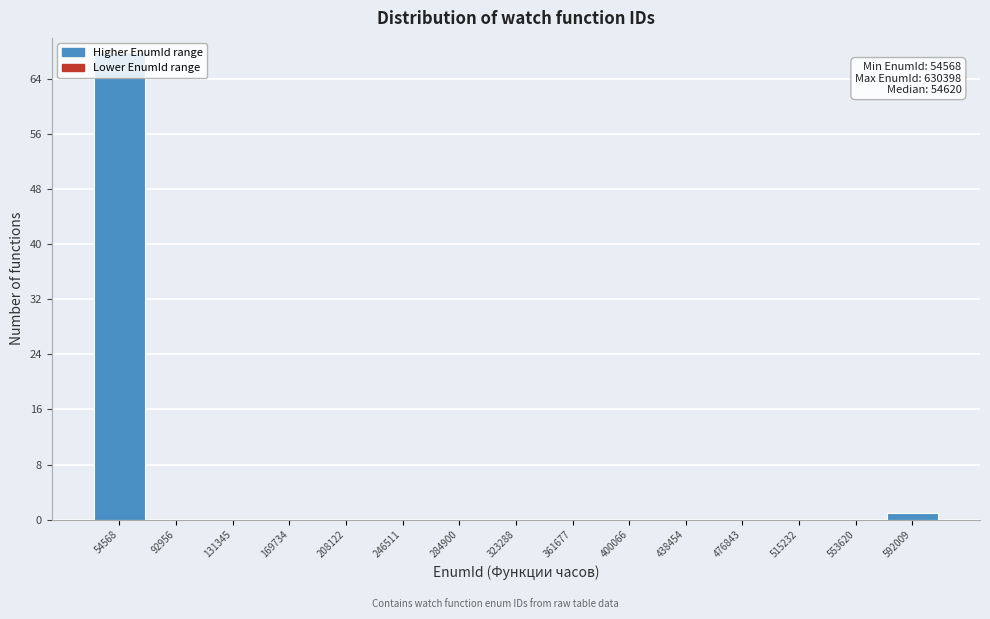

What is the maximum value shown in the chart?

68